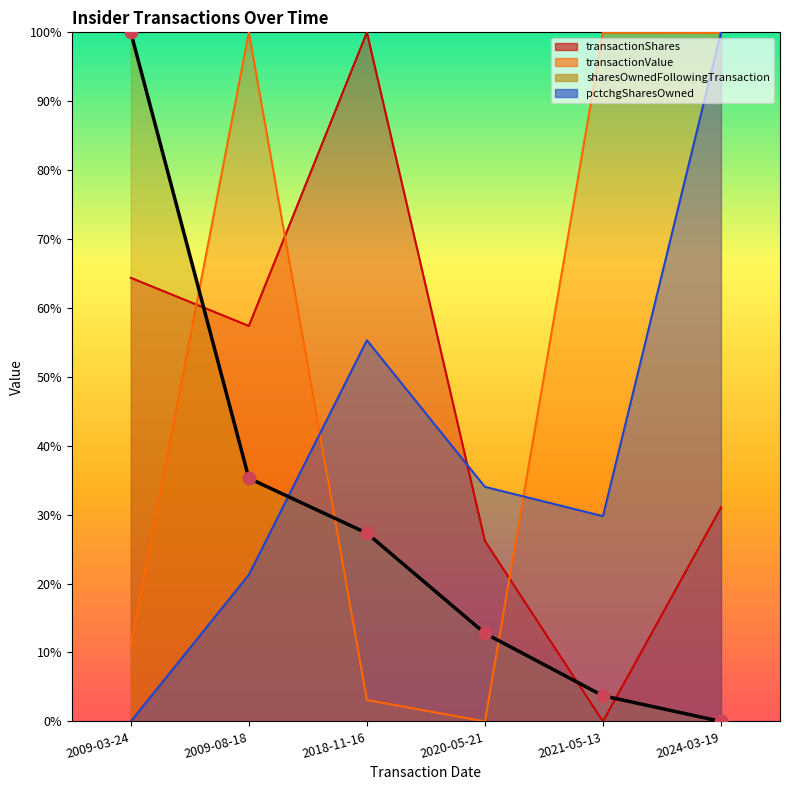

At which category is the sum across all series the highest?

2024-03-19